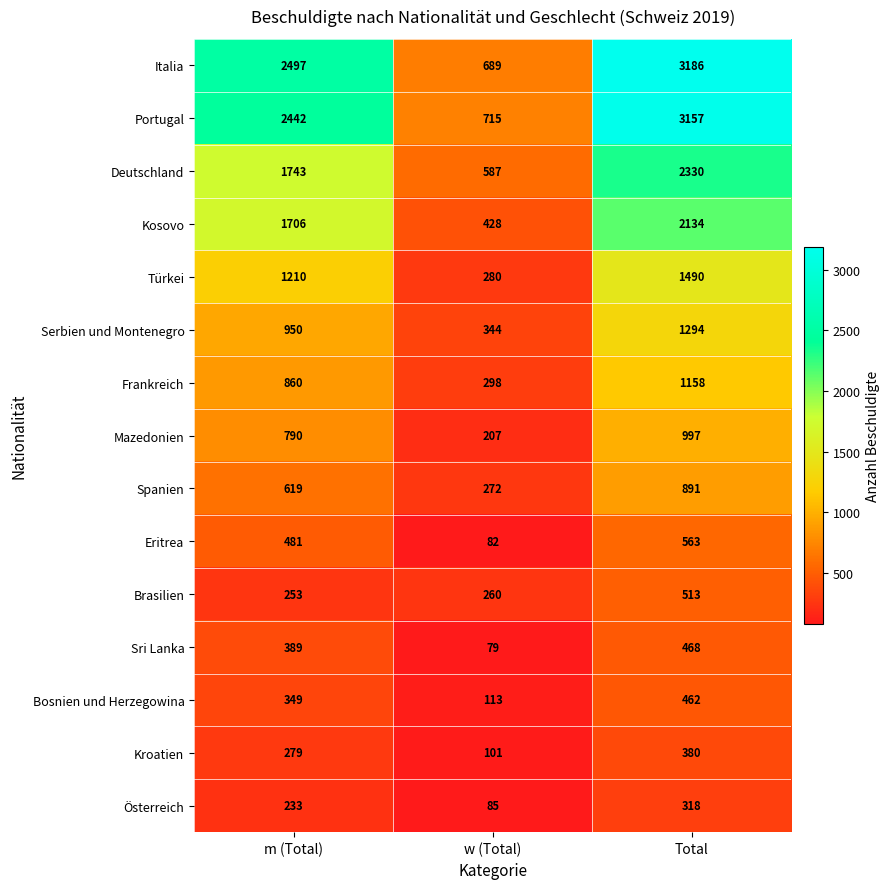

What is the total value across all series at Total?

19341